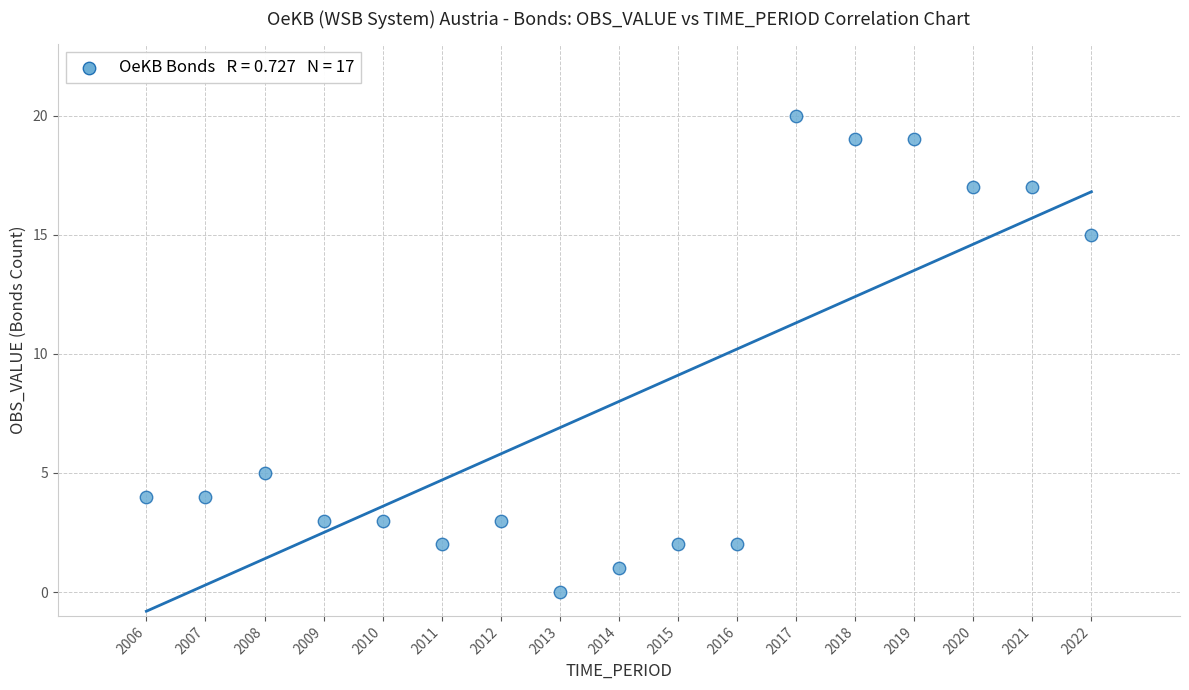

What is the range of X values (max minus min)?

16